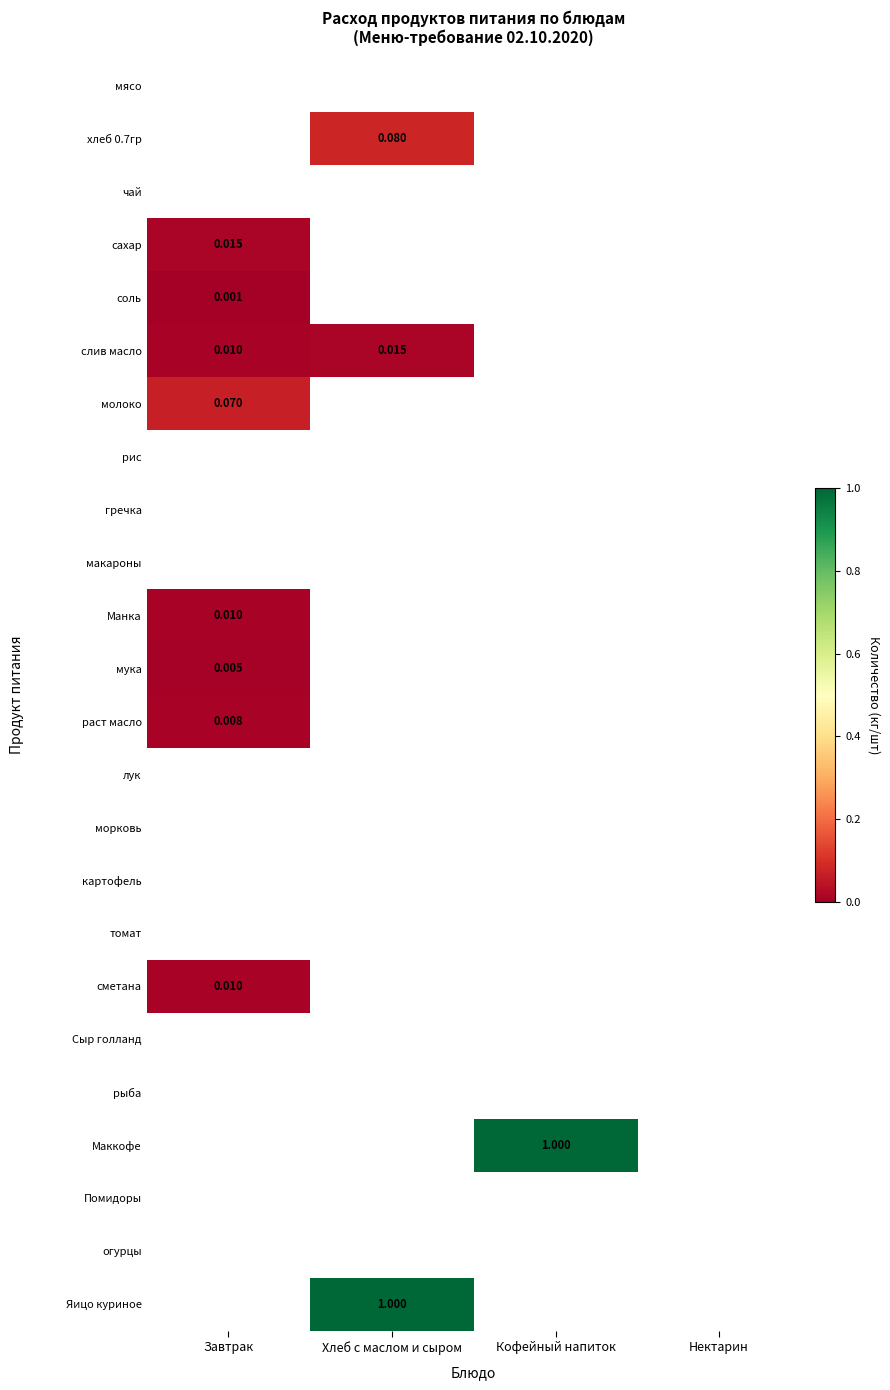

Is the value of мясо at Кофейный напиток greater than the value of Манка at Нектарин?

No